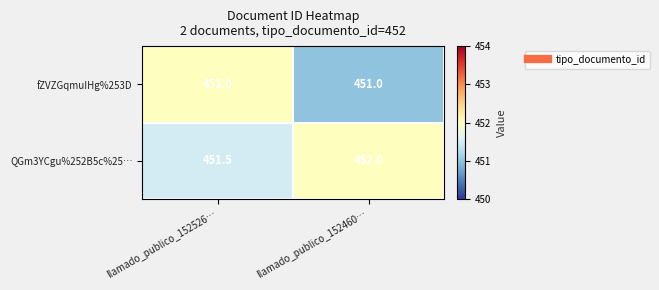

What is the spread (max minus min) of values at llamado_publico_152526…?

0.5